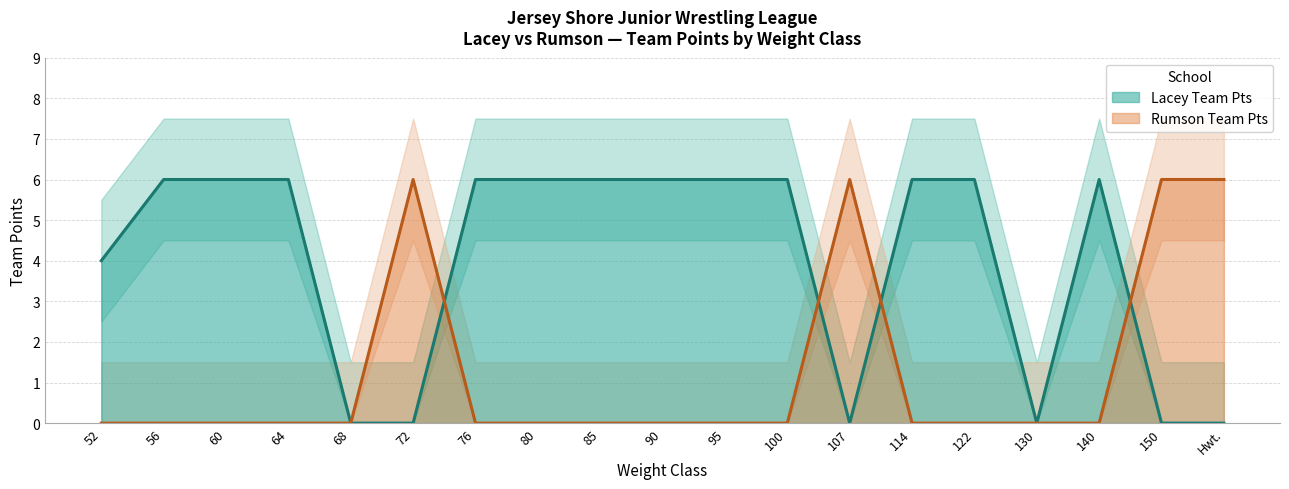

The Lacey Team Pts series shows 6 at 90. True or false?

True